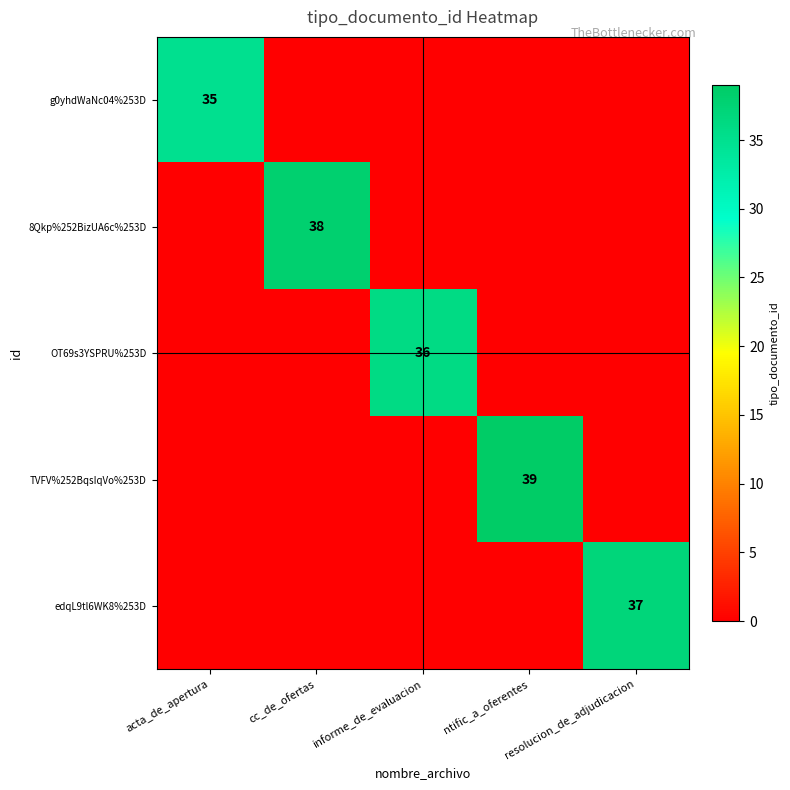

The 8Qkp%252BizUA6c%253D series shows 38 at cc_de_ofertas. True or false?

True